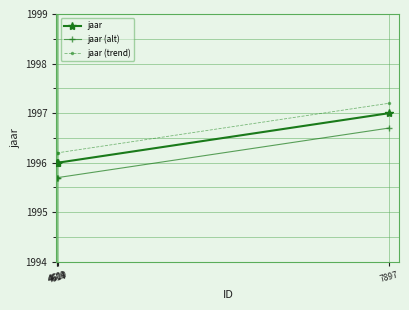

True or false: jaar (alt) and jaar intersect in this chart.

False